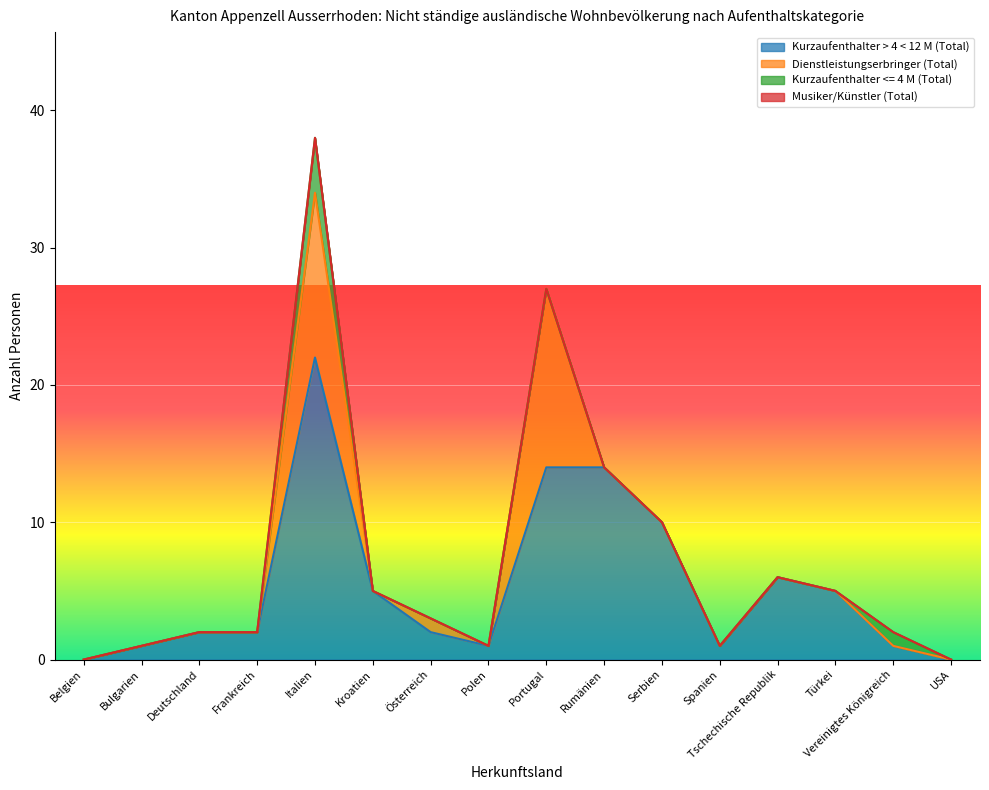

Reading right to left, extract all data points from this chart.

Kurzaufenthalter > 4 < 12 M (Total): USA=0	Vereinigtes Königreich=1	Türkei=5	Tschechische Republik=6	Spanien=1	Serbien=10	Rumänien=14	Portugal=14	Polen=1	Österreich=2	Kroatien=5	Italien=22	Frankreich=2	Deutschland=2	Bulgarien=1	Belgien=0
Dienstleistungserbringer (Total): USA=0	Vereinigtes Königreich=0	Türkei=0	Tschechische Republik=0	Spanien=0	Serbien=0	Rumänien=0	Portugal=13	Polen=0	Österreich=1	Kroatien=0	Italien=12	Frankreich=0	Deutschland=0	Bulgarien=0	Belgien=0
Kurzaufenthalter <= 4 M (Total): USA=0	Vereinigtes Königreich=1	Türkei=0	Tschechische Republik=0	Spanien=0	Serbien=0	Rumänien=0	Portugal=0	Polen=0	Österreich=0	Kroatien=0	Italien=4	Frankreich=0	Deutschland=0	Bulgarien=0	Belgien=0
Musiker/Künstler (Total): USA=0	Vereinigtes Königreich=0	Türkei=0	Tschechische Republik=0	Spanien=0	Serbien=0	Rumänien=0	Portugal=0	Polen=0	Österreich=0	Kroatien=0	Italien=0	Frankreich=0	Deutschland=0	Bulgarien=0	Belgien=0